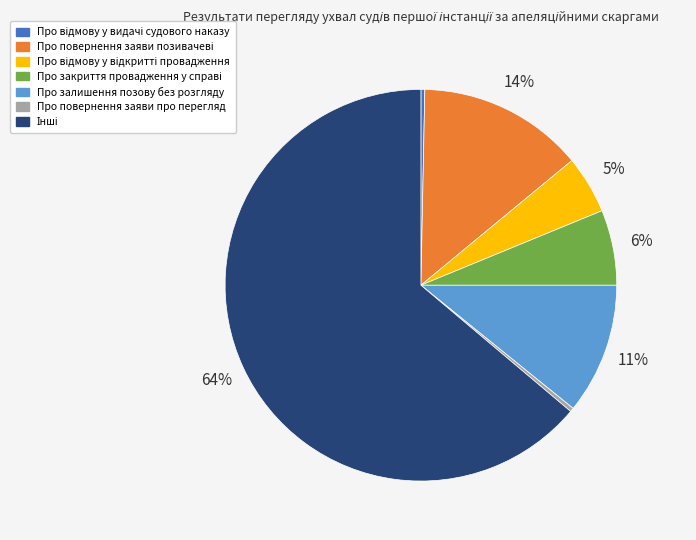

To the nearest percent, what is the average slice percentage?

14%